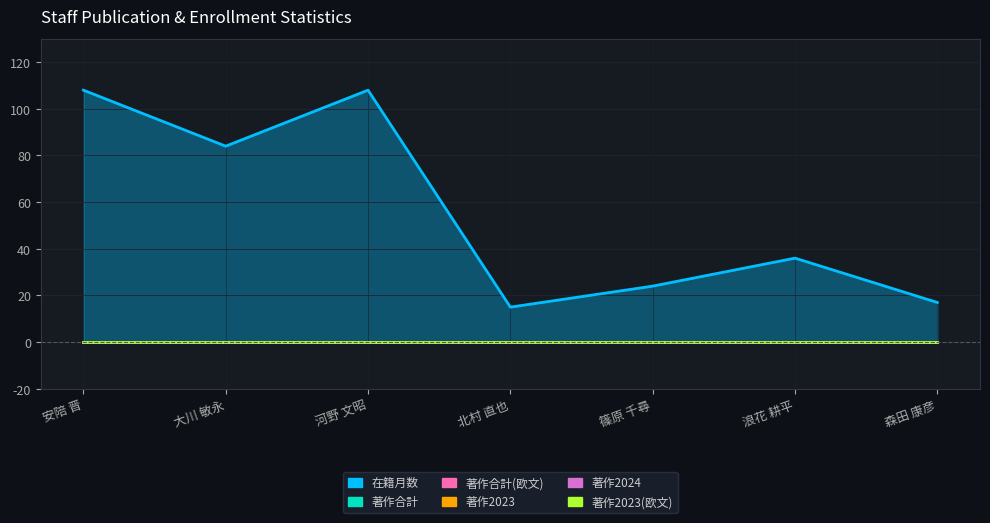

Between 河野 文昭 and 篠原 千尋, which is larger?

河野 文昭